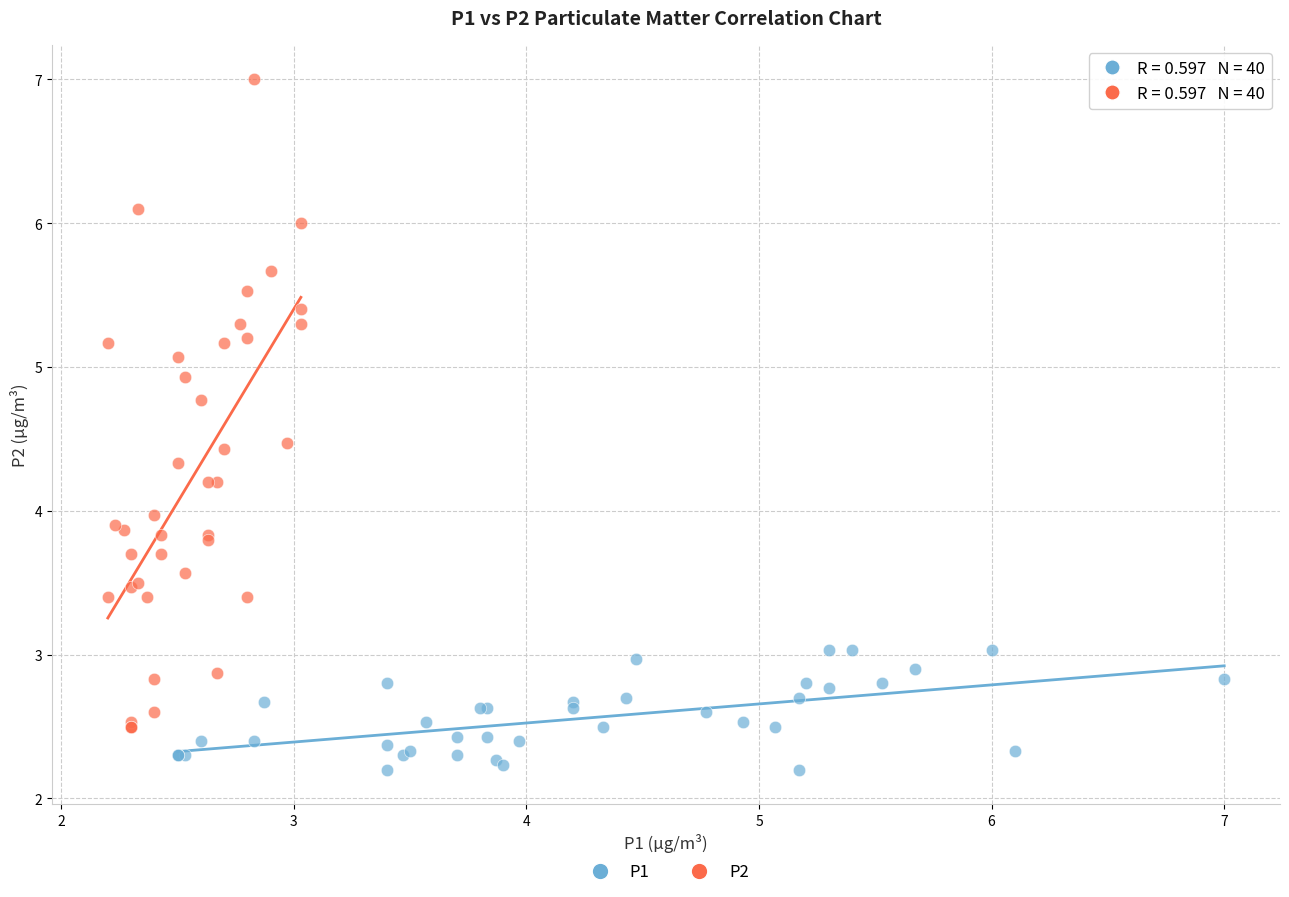

Which series has the widest spread of Y values?

P2